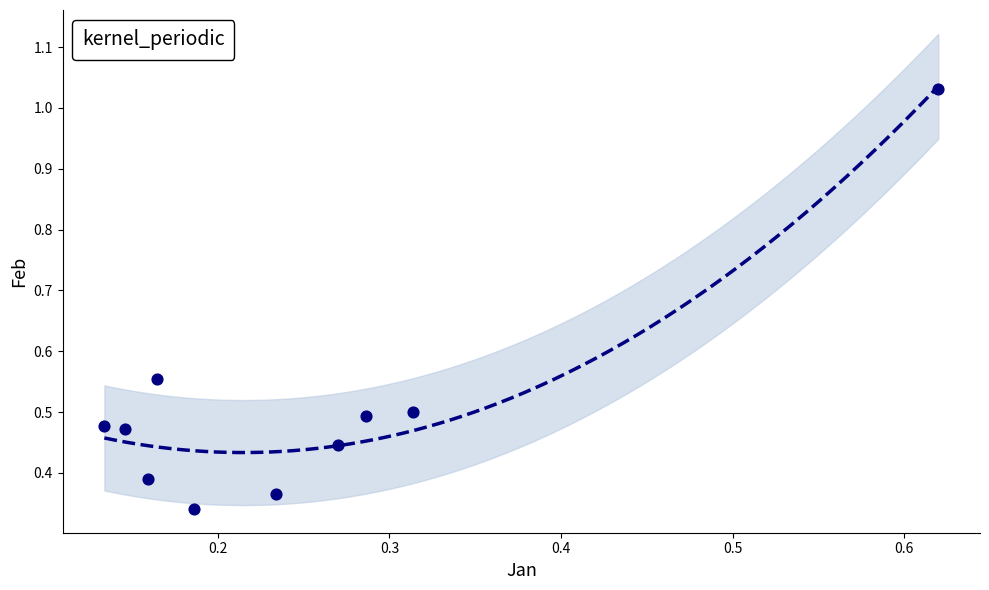

Count the number of points in this scatter plot.

10